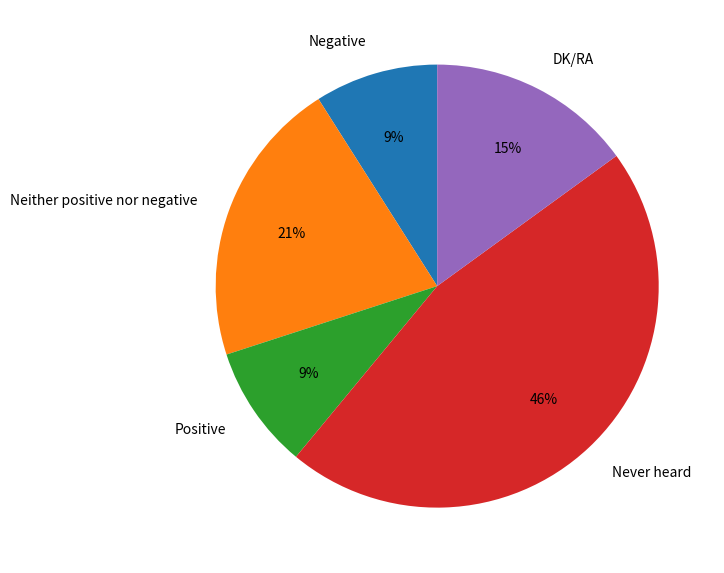

What is the largest slice in the pie chart?

Never heard